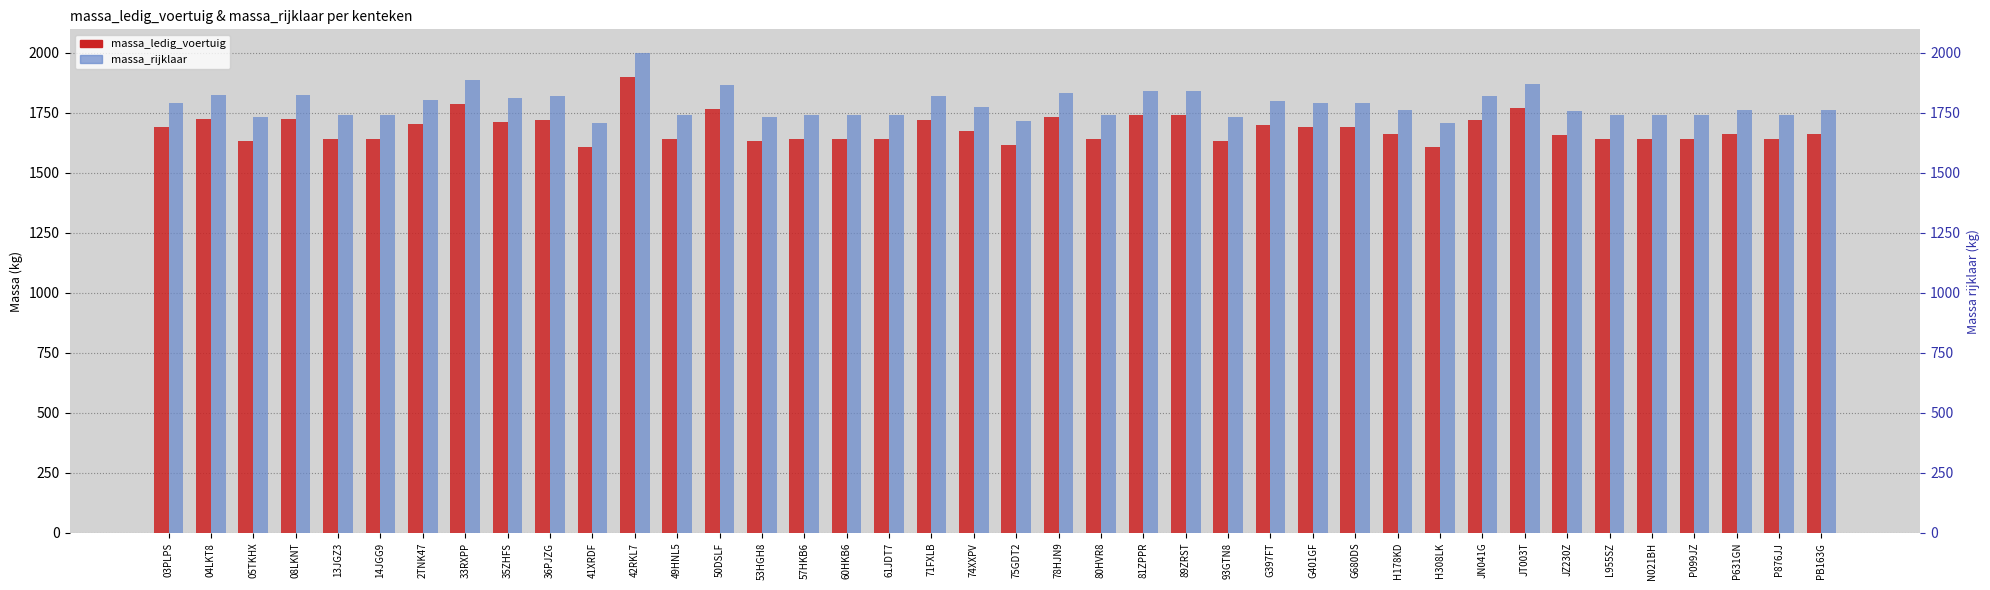

What is the average value of the massa_ledig_voertuig series?

1682